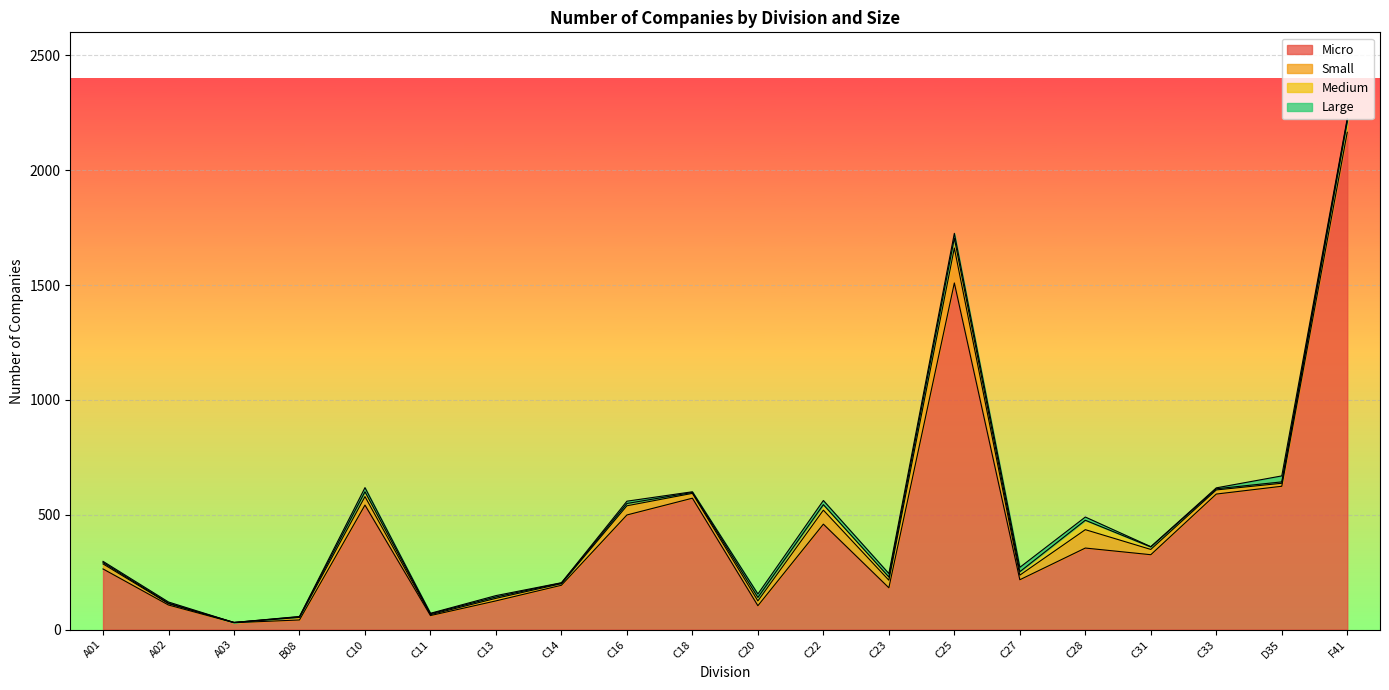

What is the difference between the Small values at C13 and C28?

69